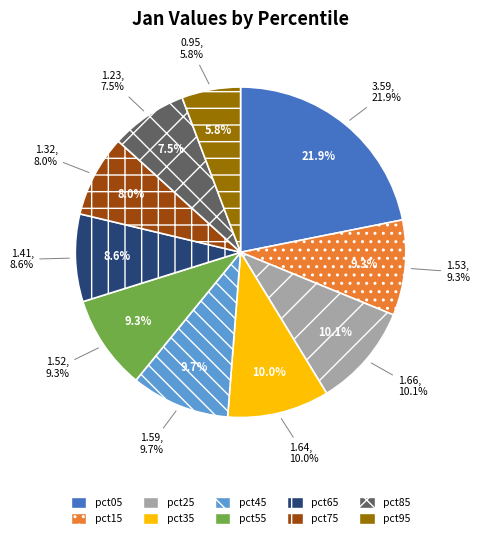

How many segments does this pie chart have?

10